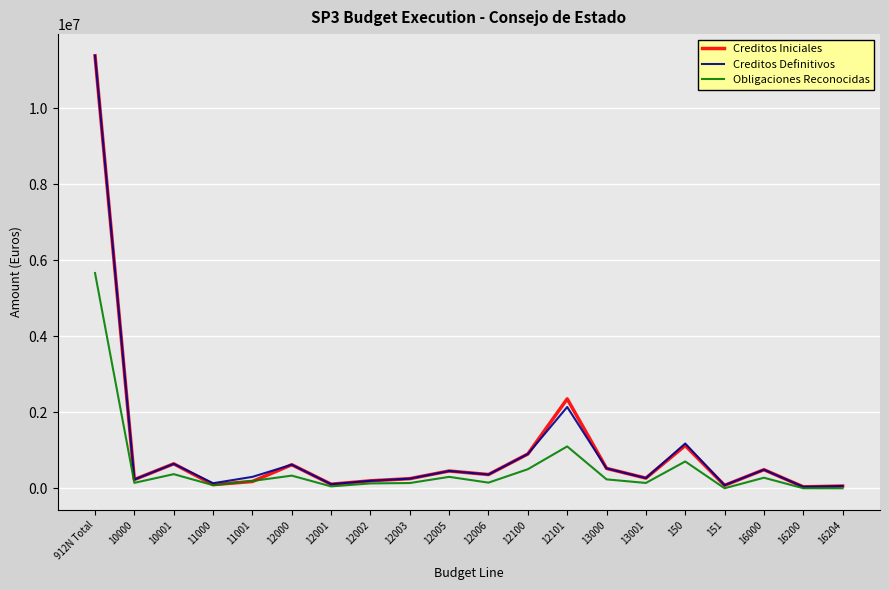

Where is Creditos Definitivos nearest to the value 5713670?

12101